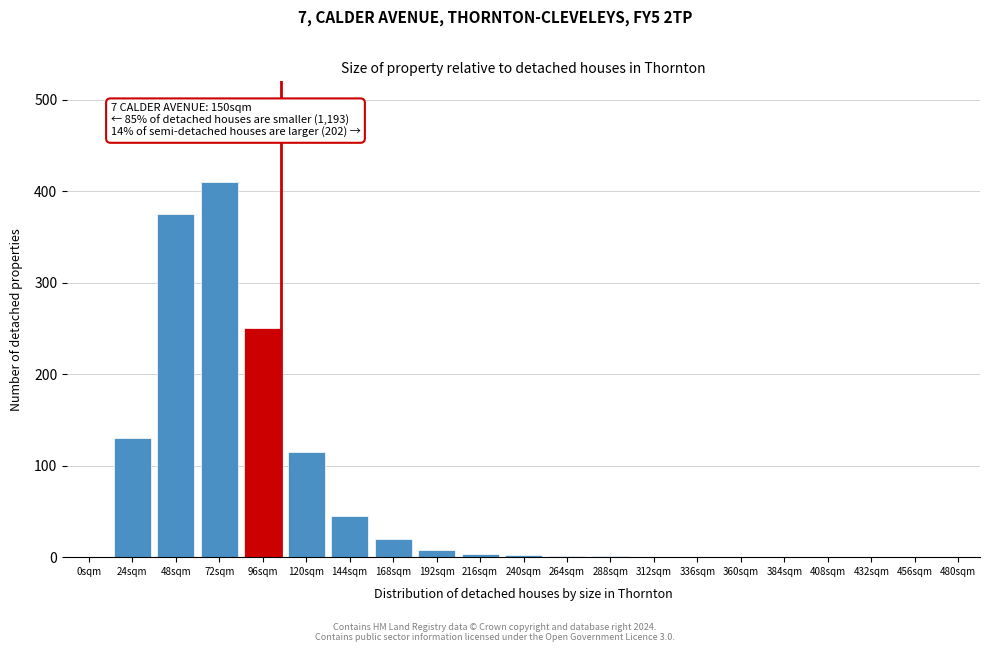

Which has a higher value, 480sqm or 72sqm?

72sqm